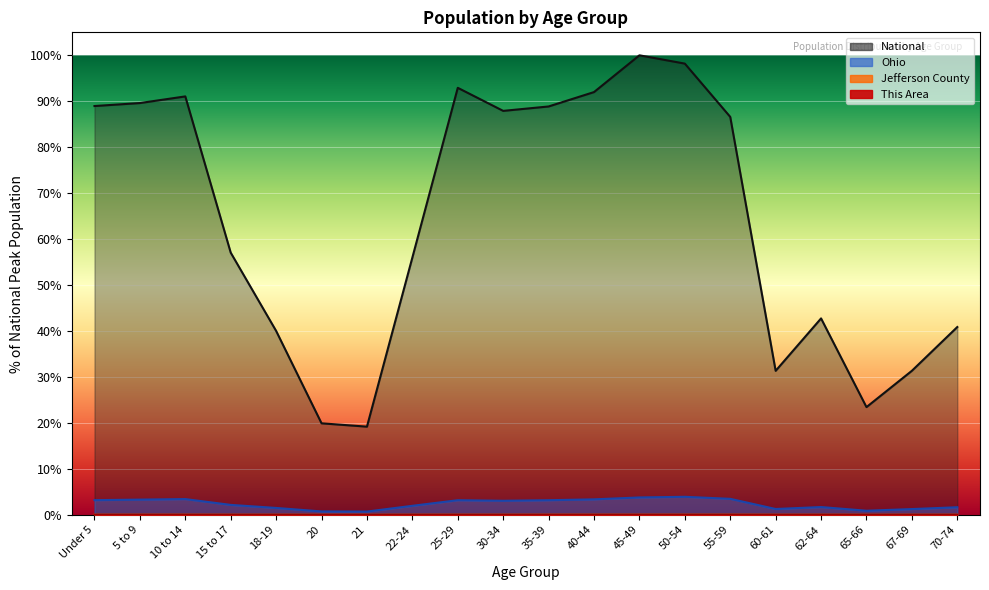

True or false: Jefferson County and This Area intersect in this chart.

False